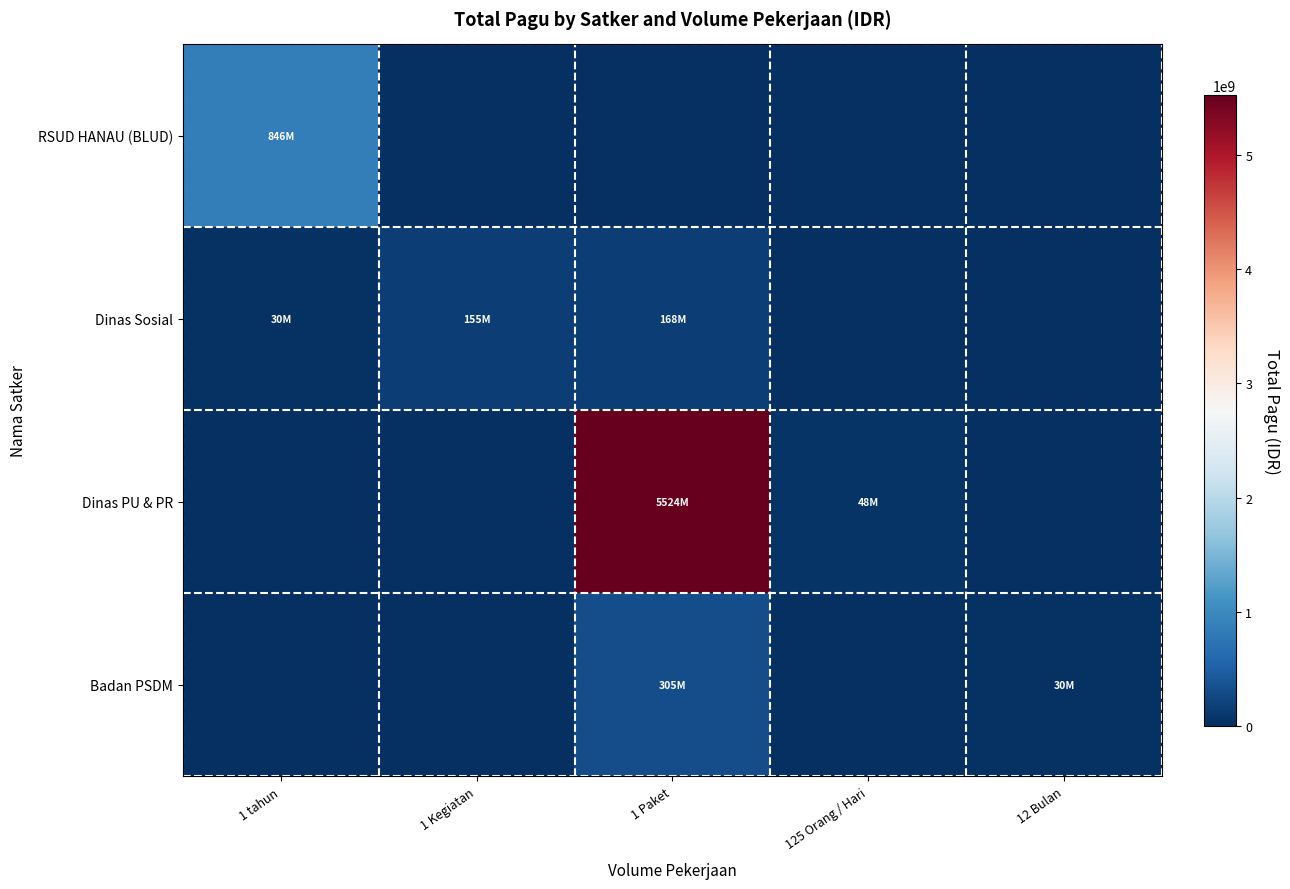

Which series has the largest total across all categories?

Dinas PU & PR